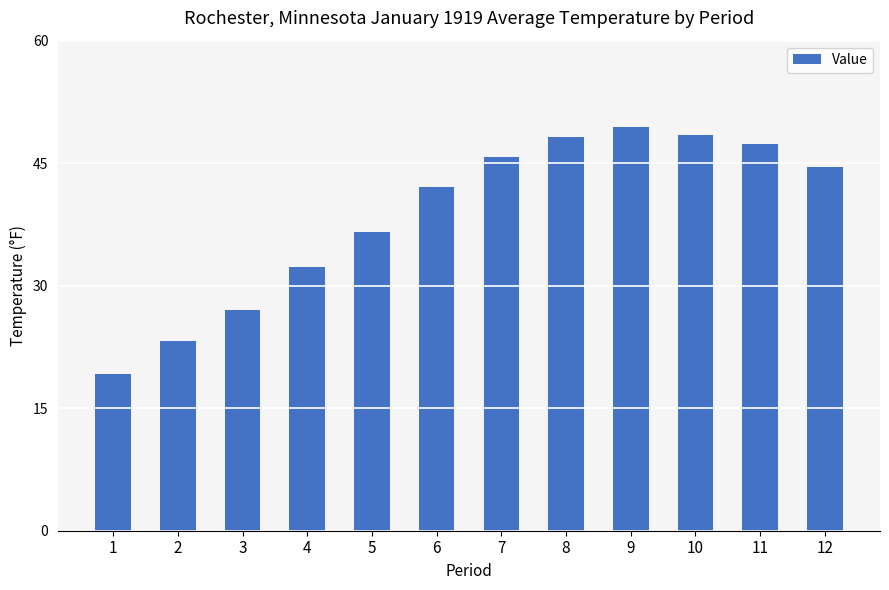

What is the sum of all values?

464.0